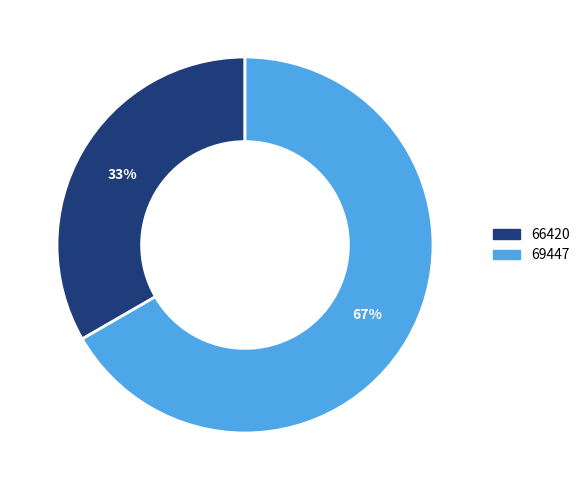

To the nearest percent, what percentage of the pie is 66420?

33%